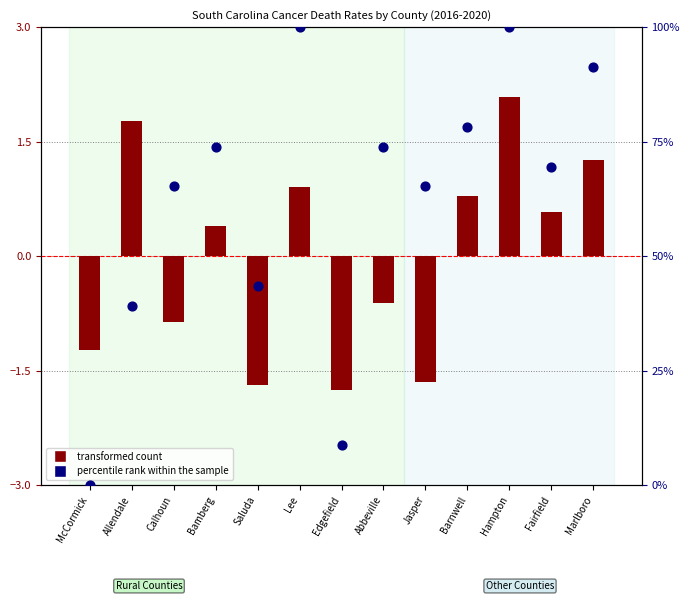

Which series reaches the maximum Y coordinate?

percentile rank within the sample